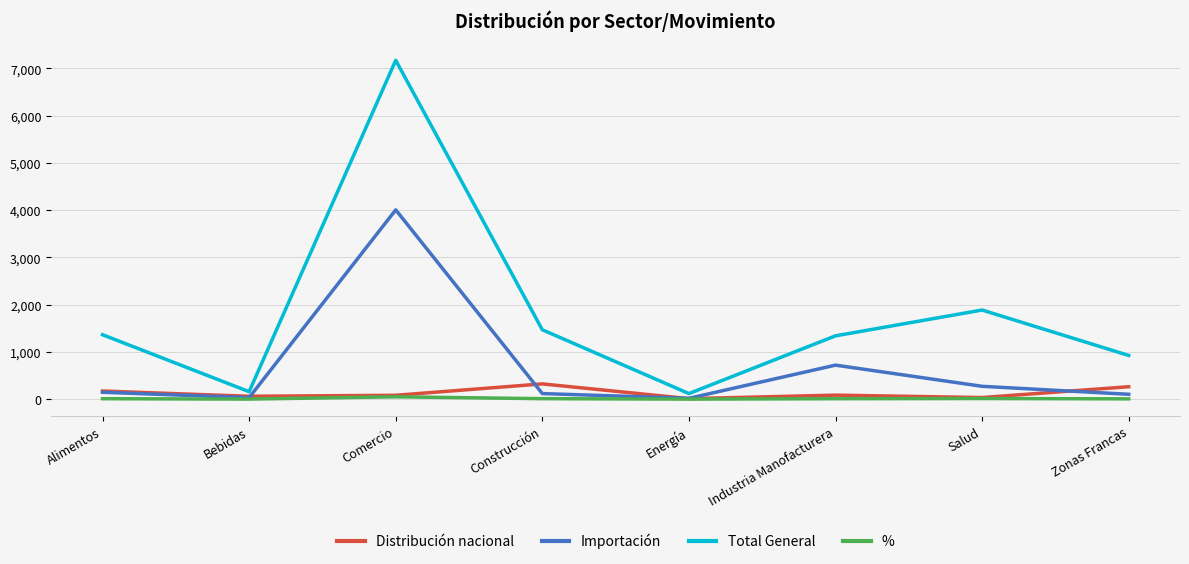

True or false: Distribución nacional has a value of 263.0 at Zonas Francas.

True